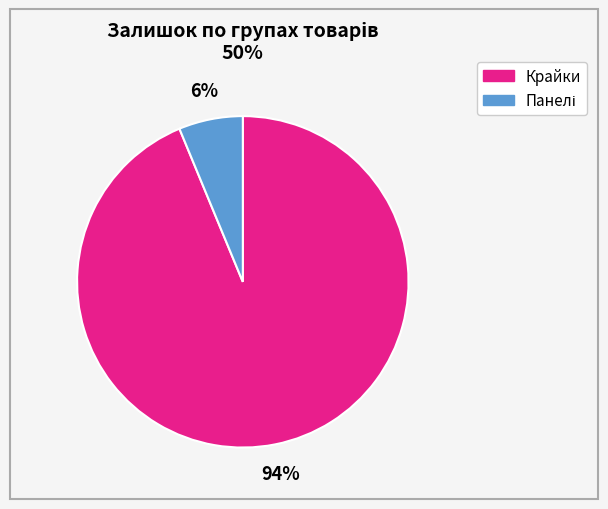

True or false: Крайки accounts for 94% of the total.

True